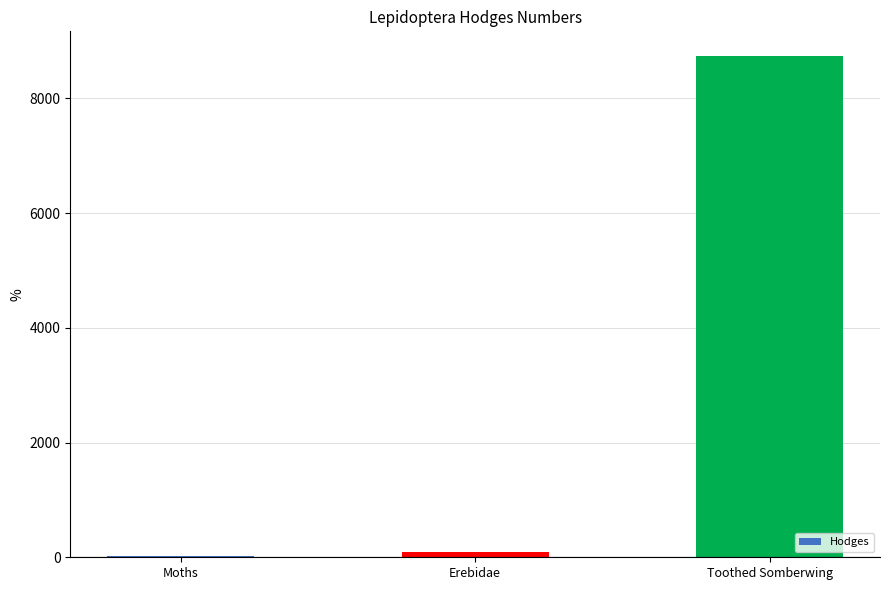

Reading left to right, what are all the values shown in this chart?

29.0	93.2	8731.0